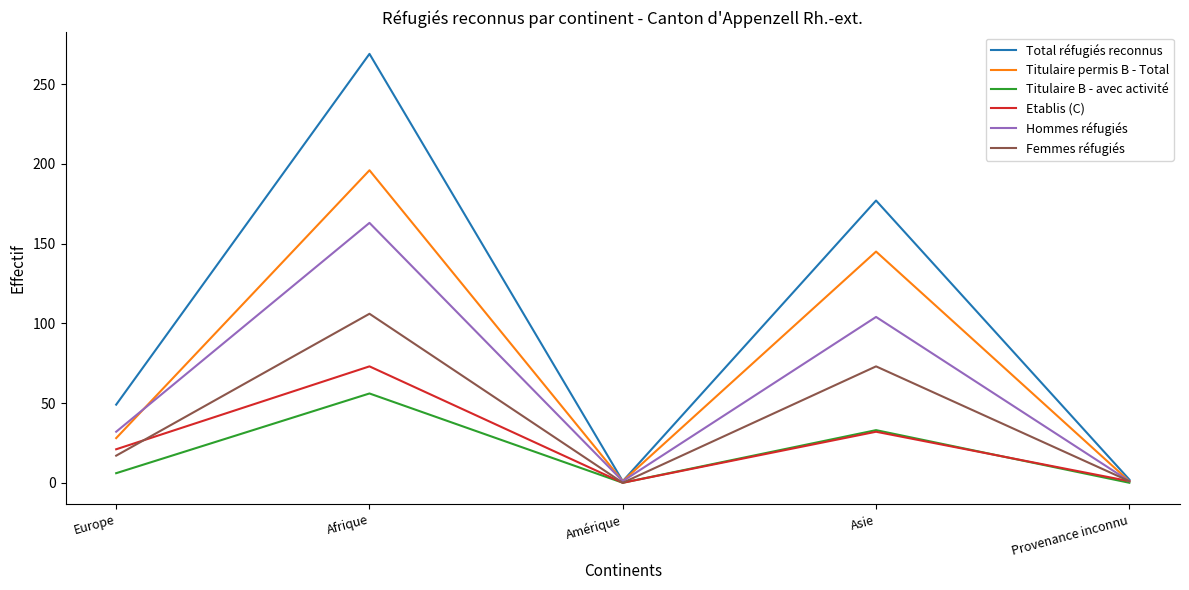

What is the total value across all series at Asie?

564